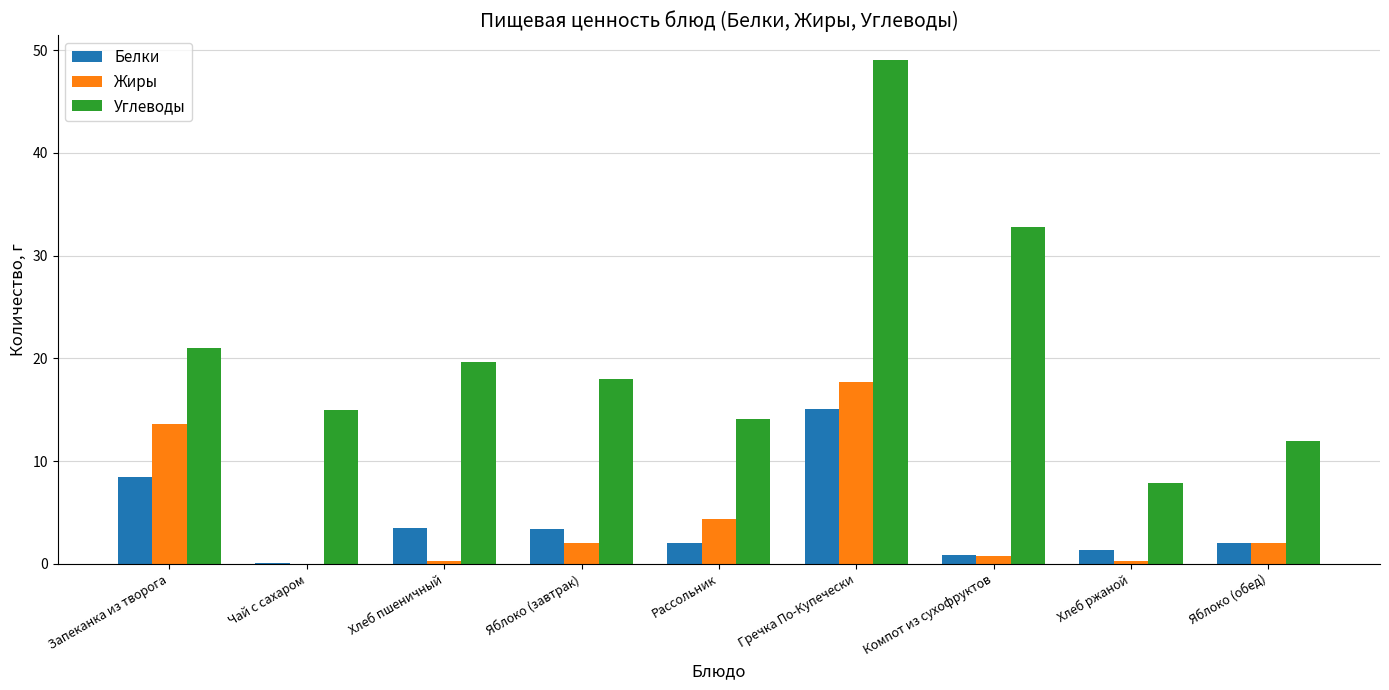

What is the sum of the Жиры values at Хлеб ржаной and Чай с сахаром?

0.3